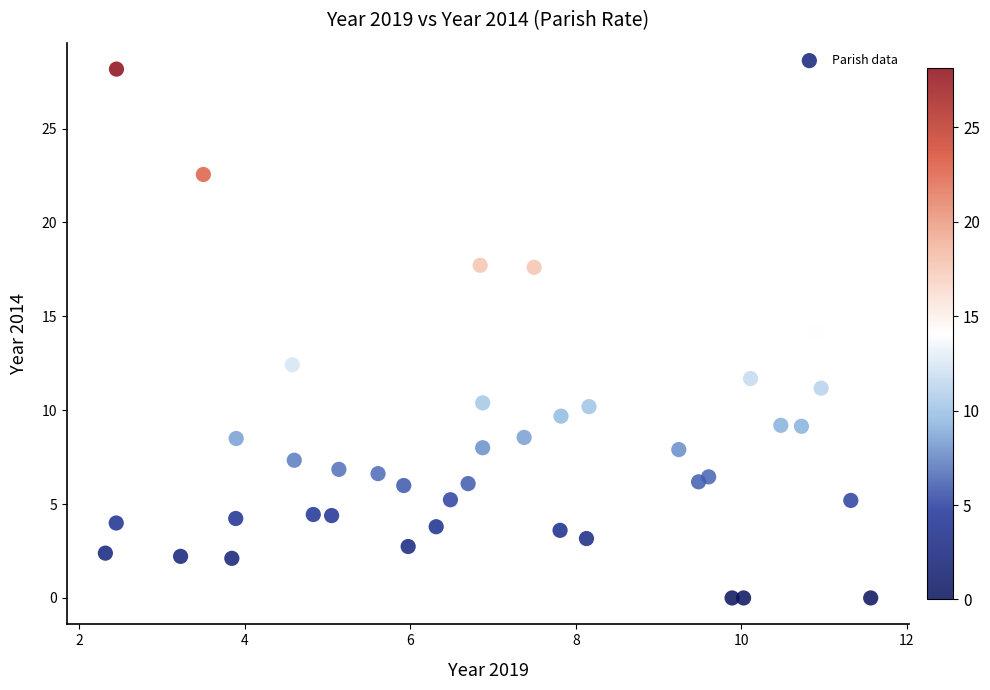

What is the range of X values (max minus min)?

9.2